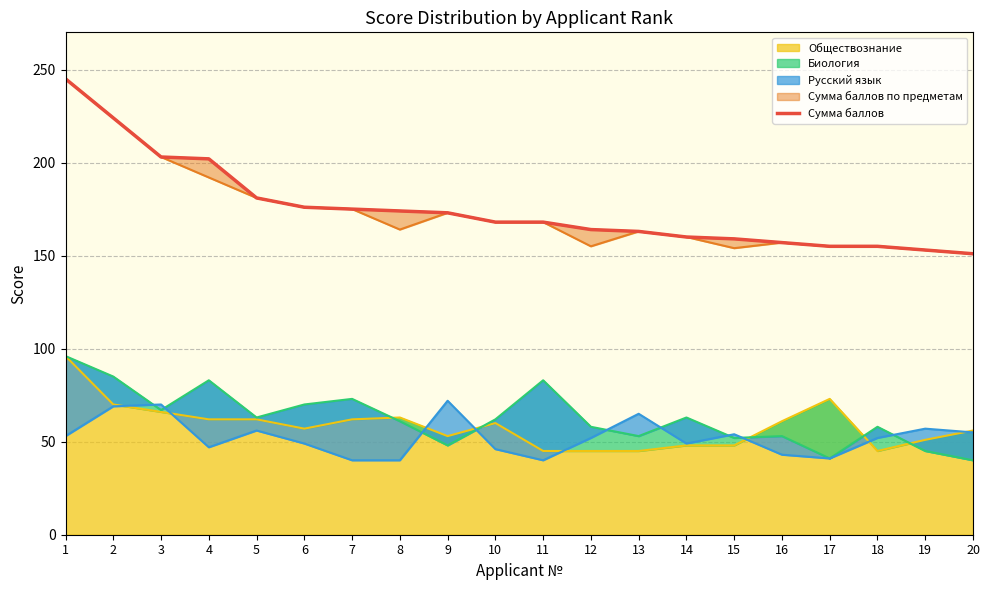

True or false: the data shows 67 at 16.

False